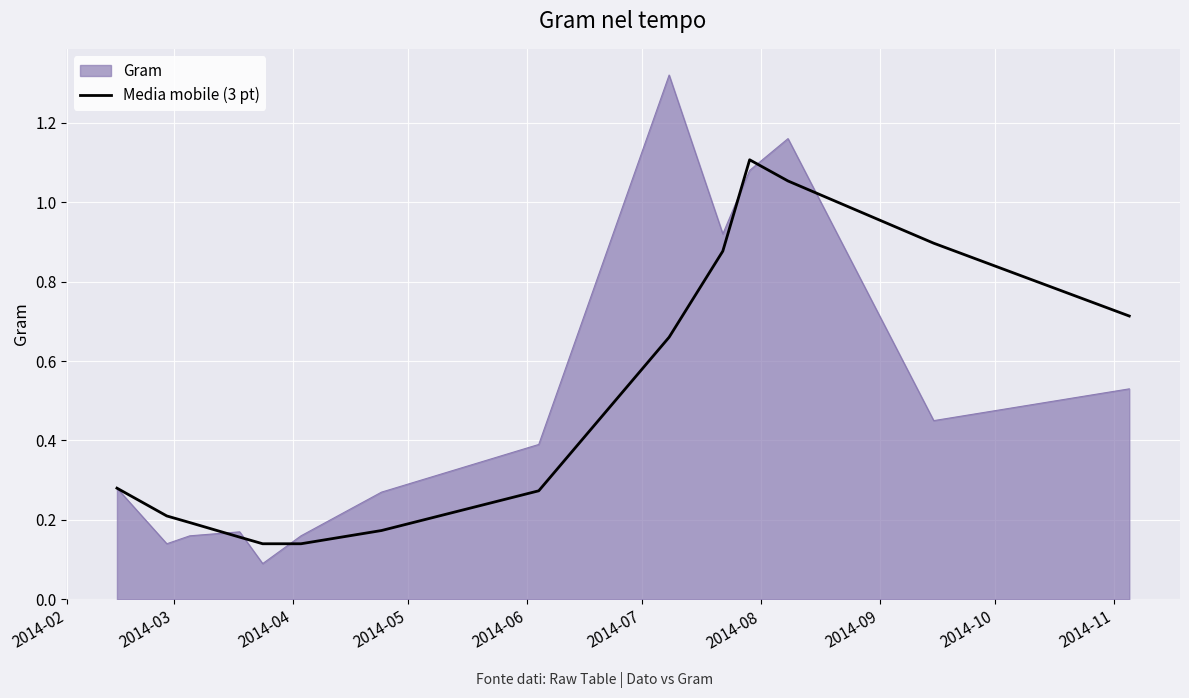

Which series has the largest range (max minus min)?

Gram